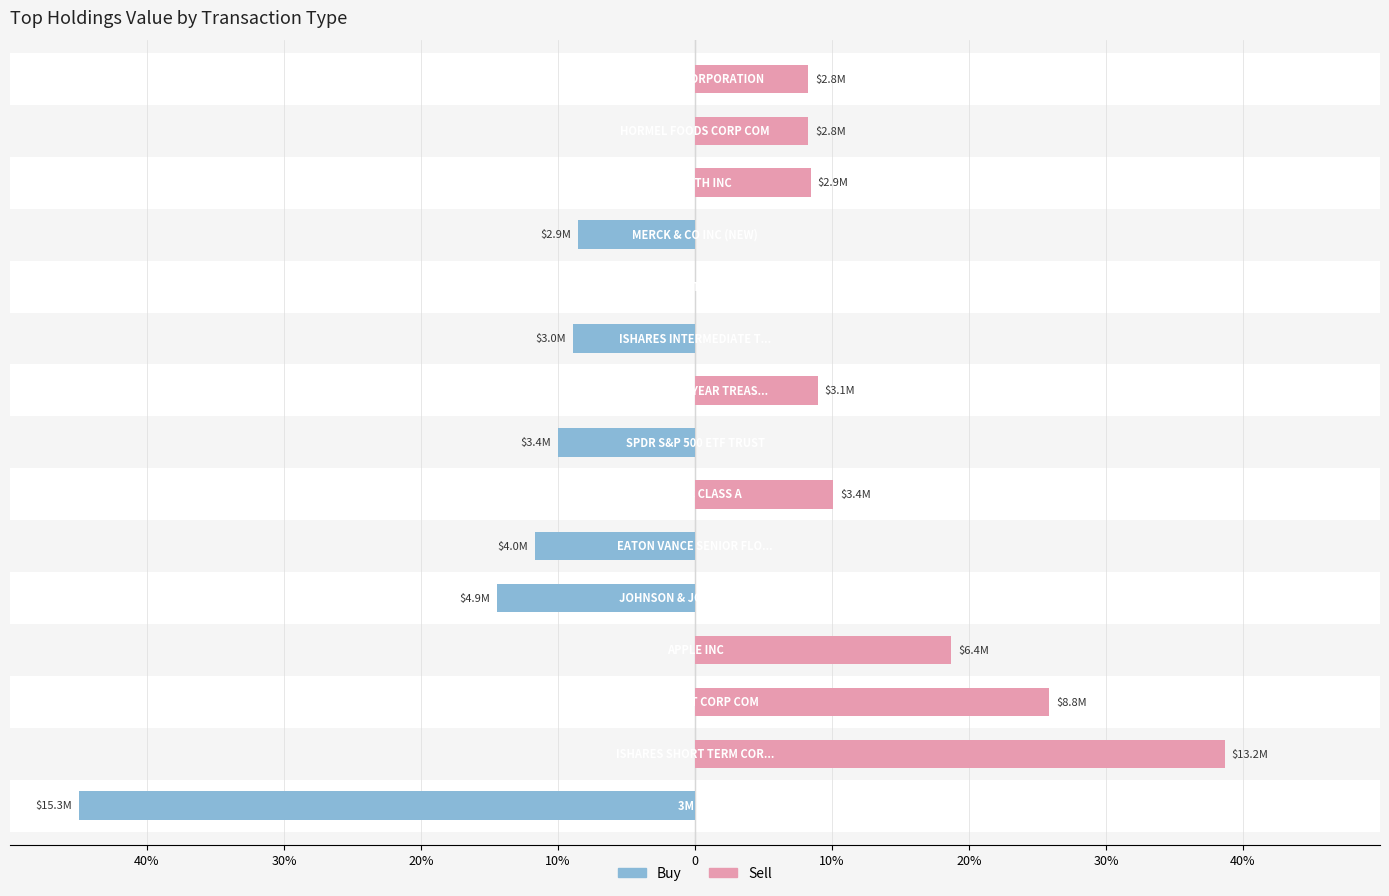

Which has a higher value, 40% or 40%?

40%